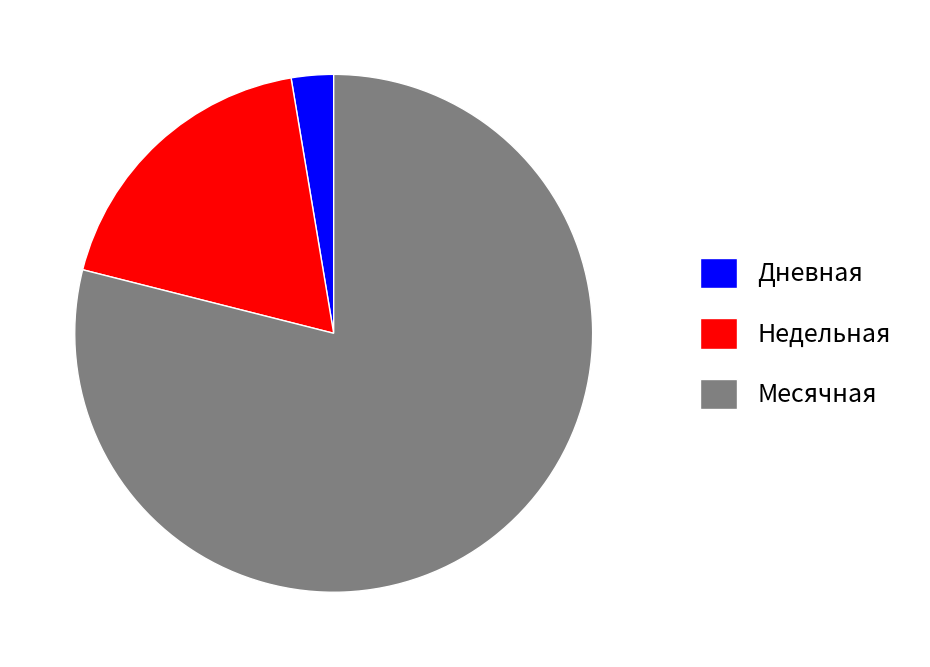

Do Дневная and Месячная together represent more than half of the pie?

Yes